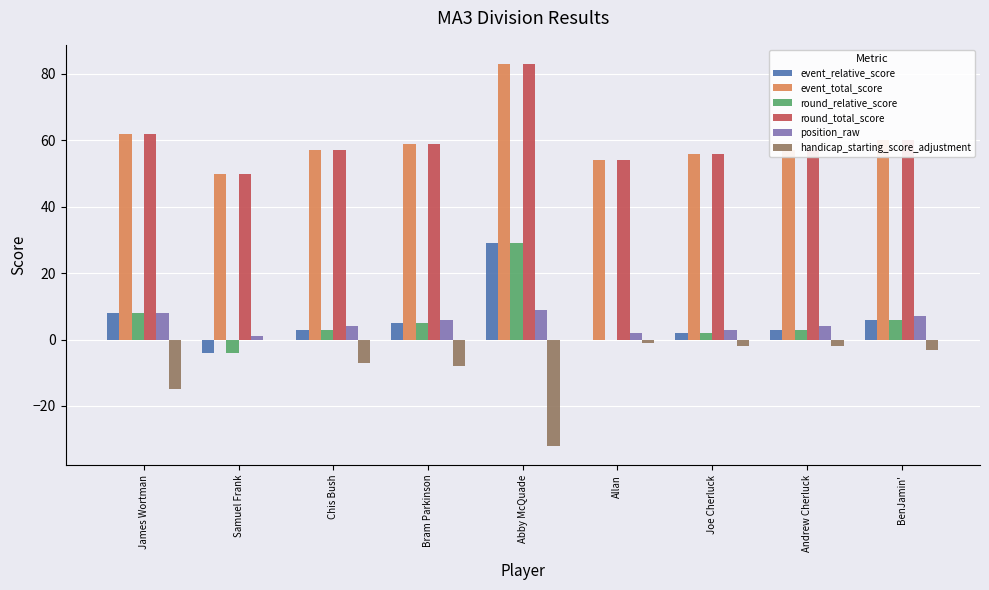

The round_total_score series shows 50 at Samuel Frank. True or false?

True